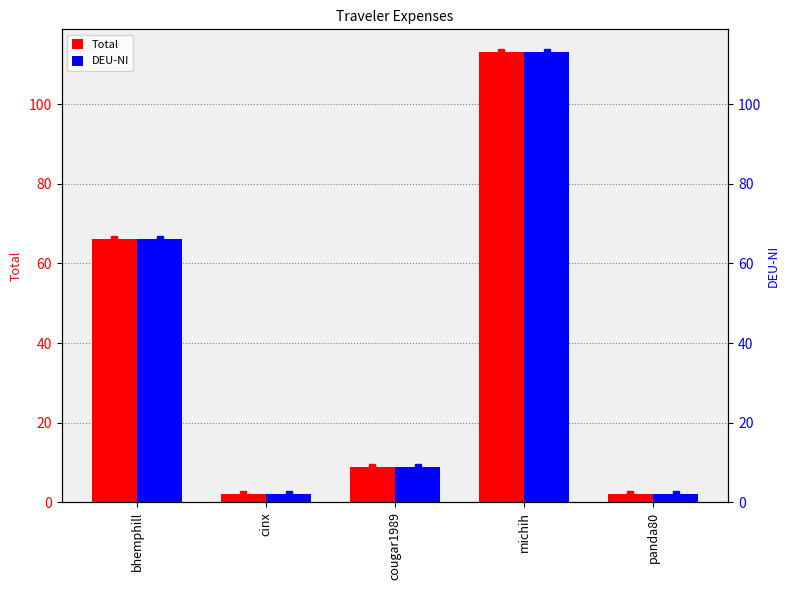

What is the value of the Total bar at the 3rd from the left?

8.8